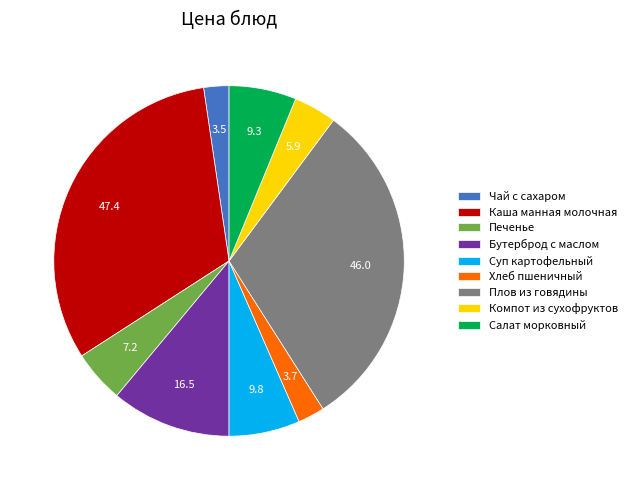

Do Хлеб пшеничный and Суп картофельный together represent more than half of the pie?

No